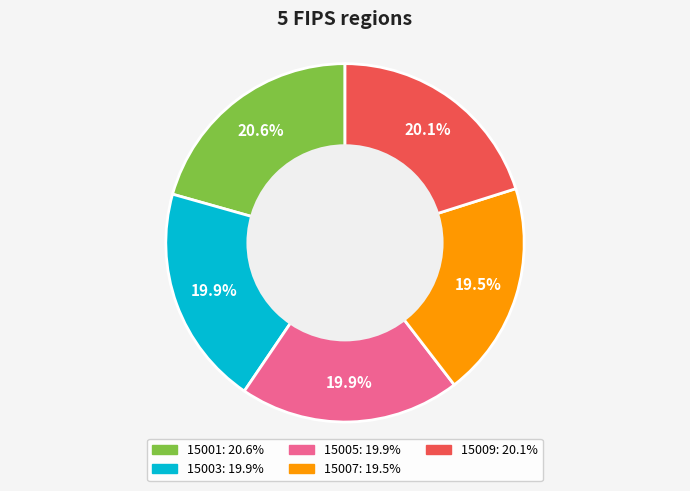

Which slice is the largest?

15001